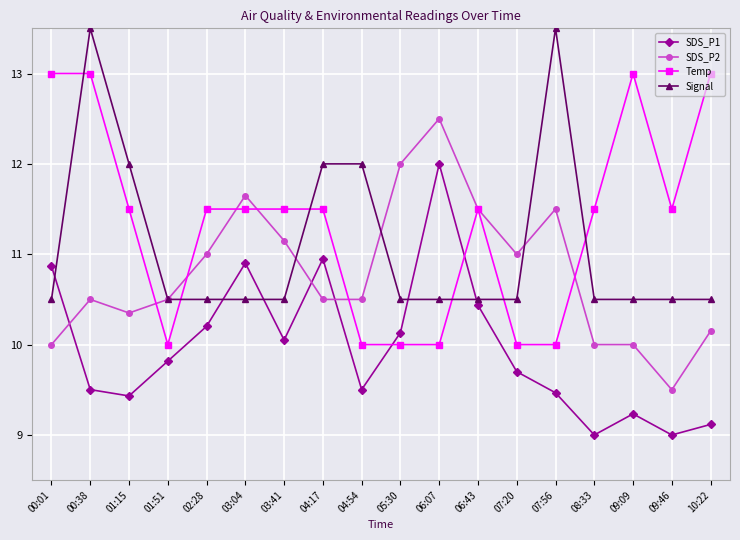

True or false: Signal has more than 1 interior local peaks.

True